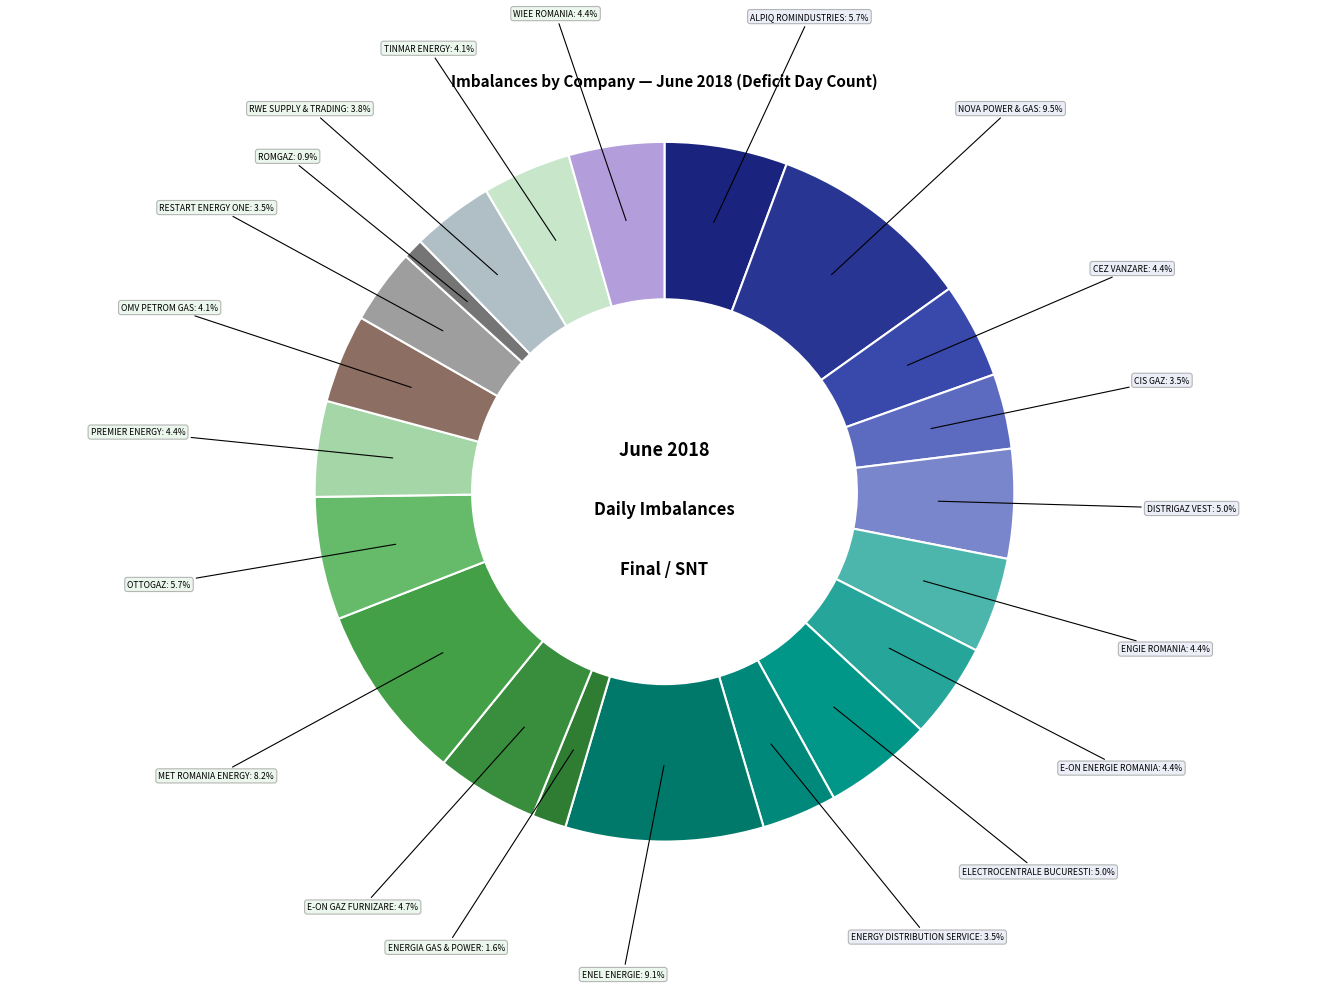

Does DISTRIGAZ VEST account for over 50% of the chart?

No